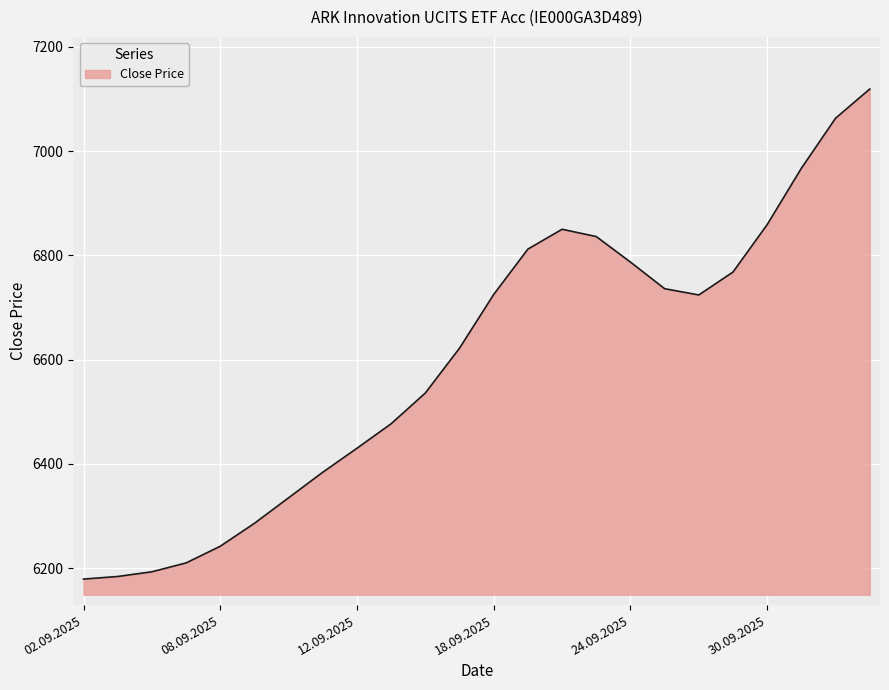

What is the minimum value shown in the chart?

6179